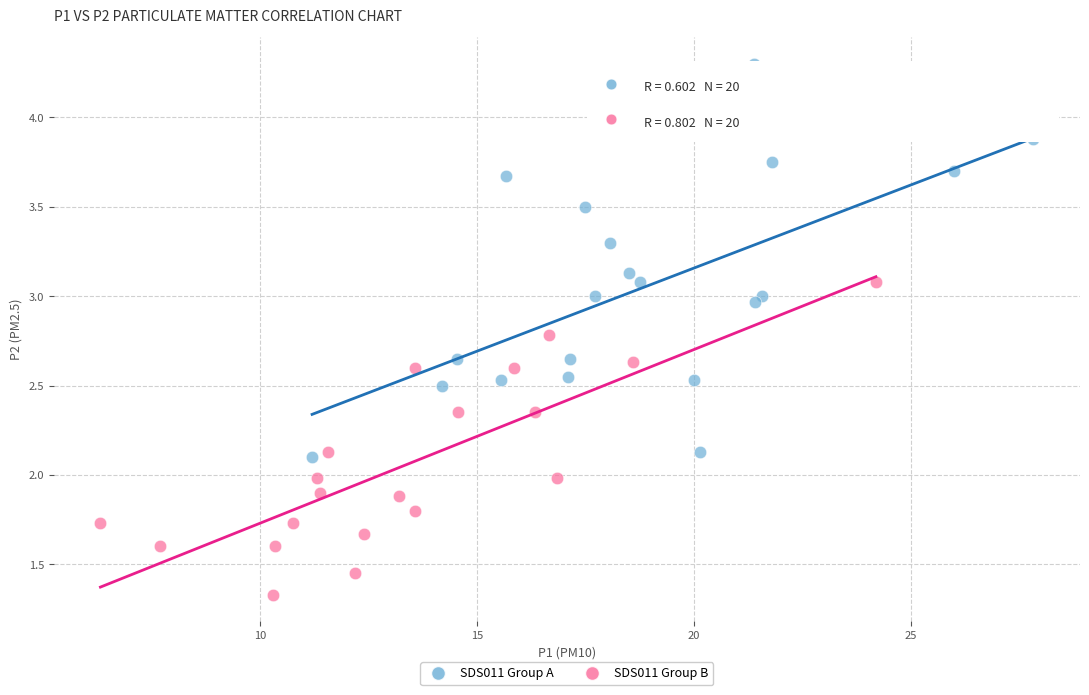

Which series reaches the maximum Y coordinate?

SDS011 Group A